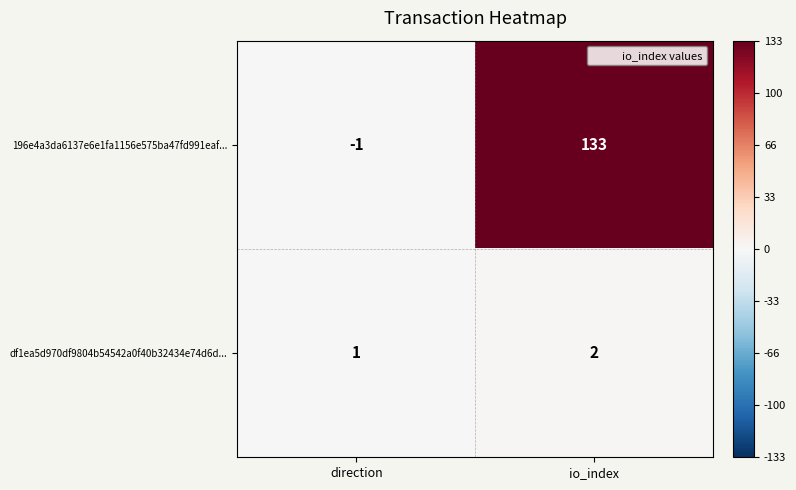

List the series in order of their peak value, lowest first.

df1ea5d970df9804b54542a0f40b32434e74d6d..., 196e4a3da6137e6e1fa1156e575ba47fd991eaf...